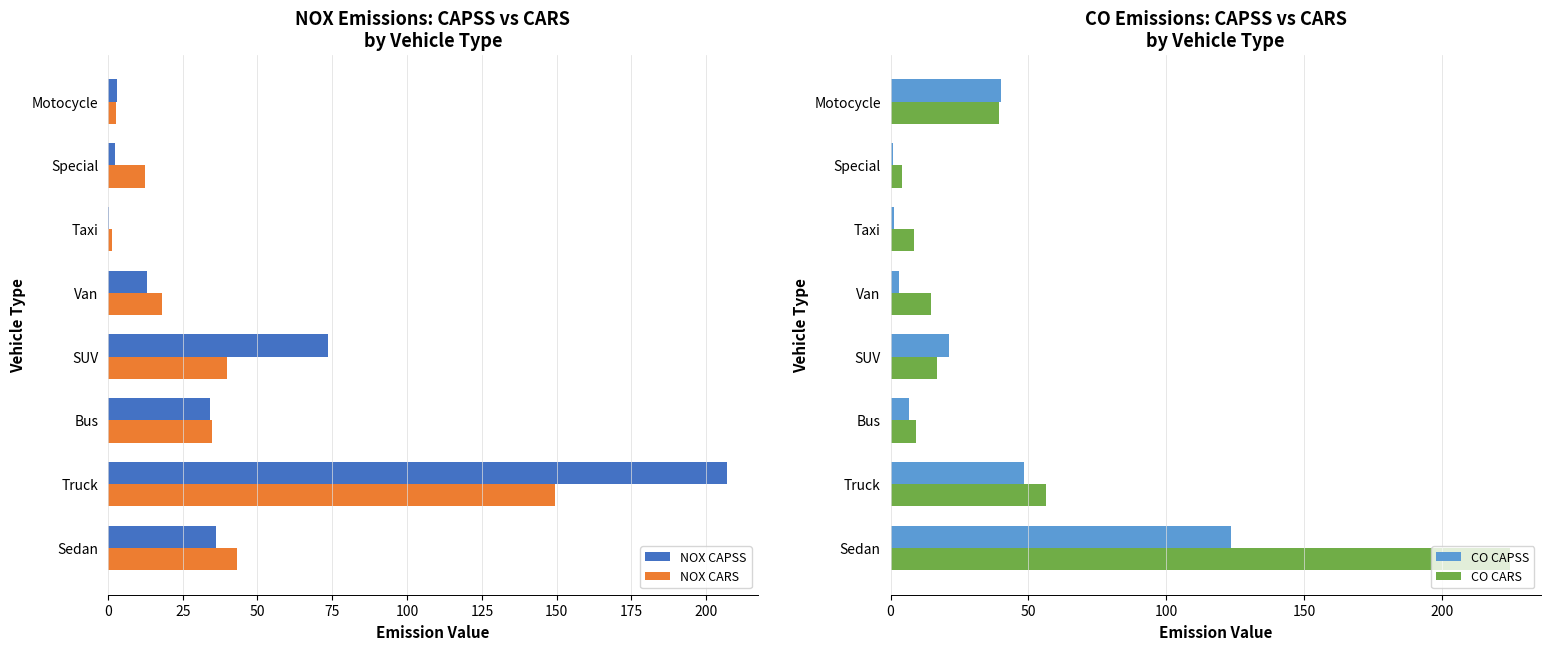

What is the approximate value of CO CARS at Bus?

9.2